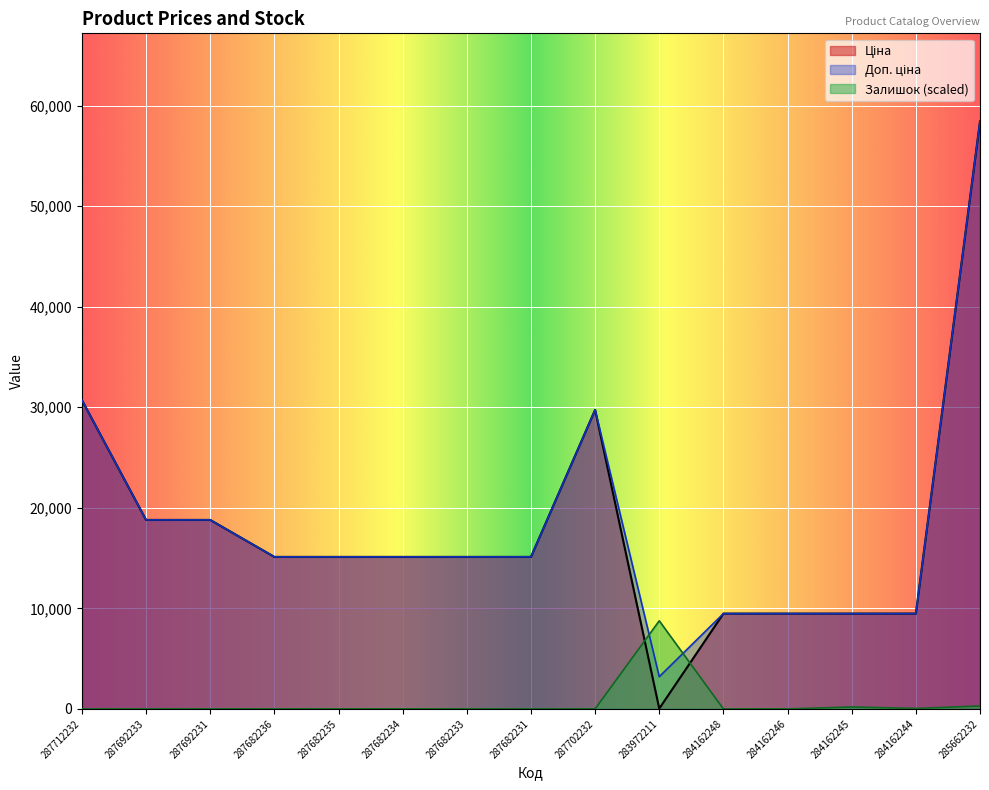

What is the value of the Ціна point at the 12th from the left?

9480.1